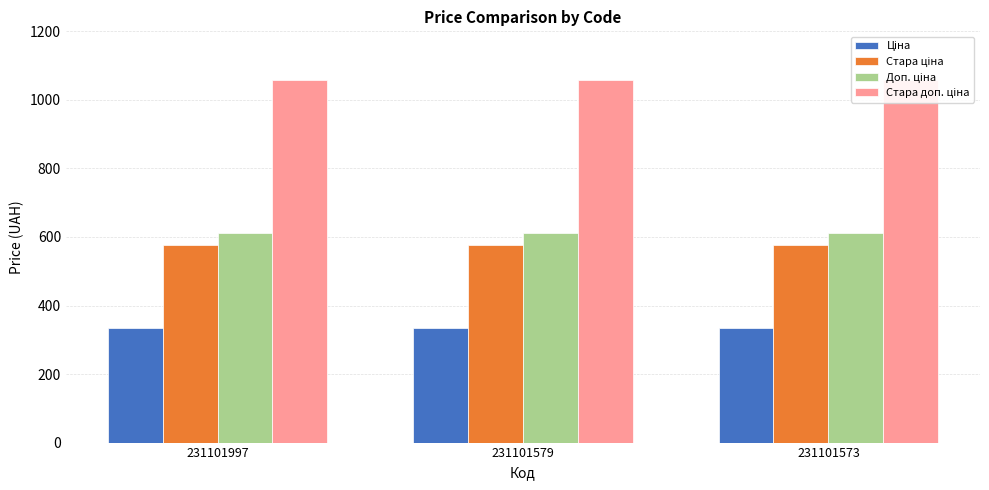

True or false: Доп. ціна has a value of 613.0 at 231101997.

True